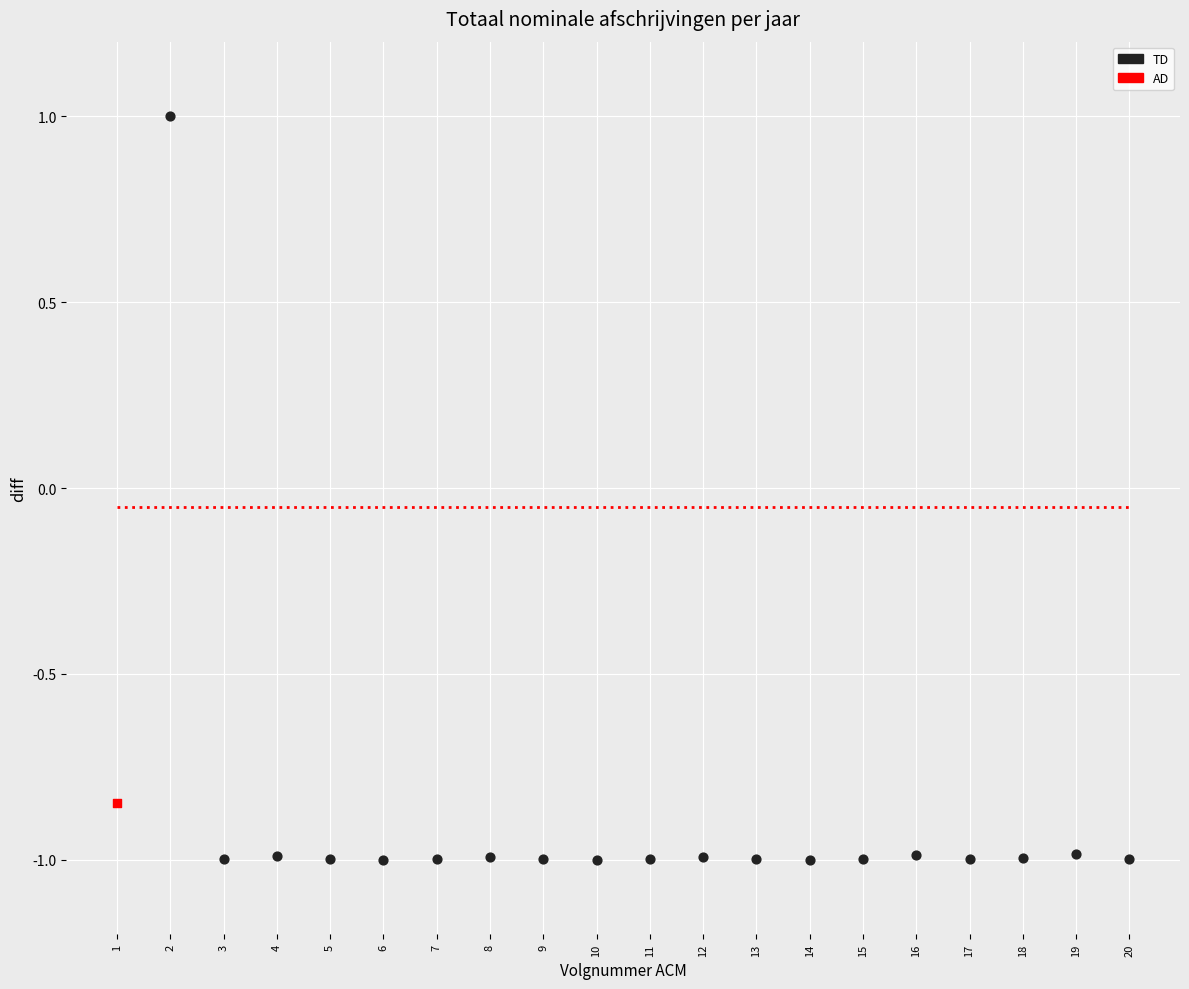

What are all the series names shown in the legend?

TD, AD